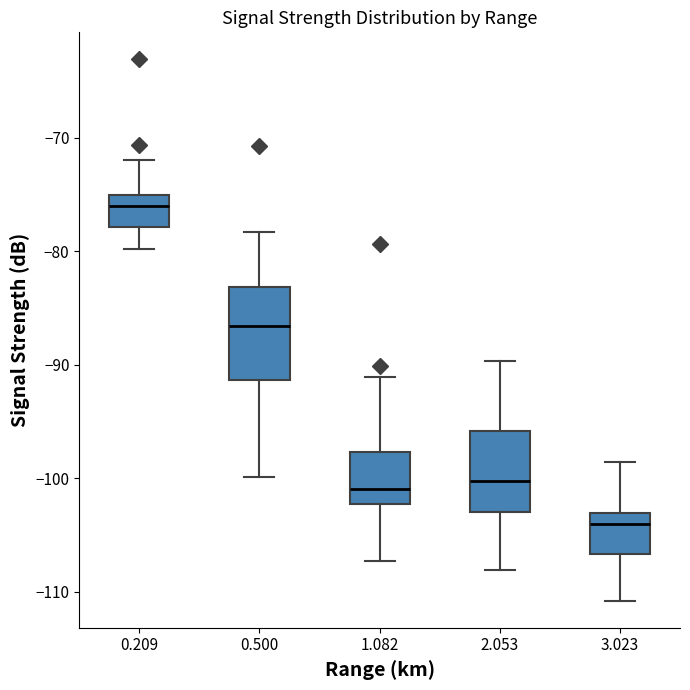

Which box is the tallest, from its lower edge to its upper edge?

0.500